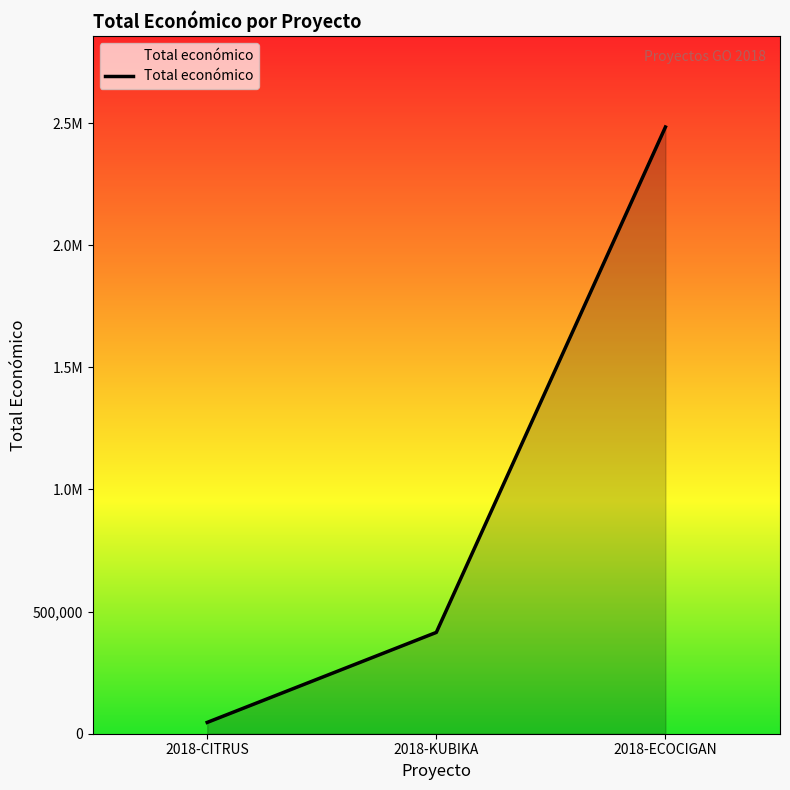

Does the chart display data point markers on the line(s)?

No